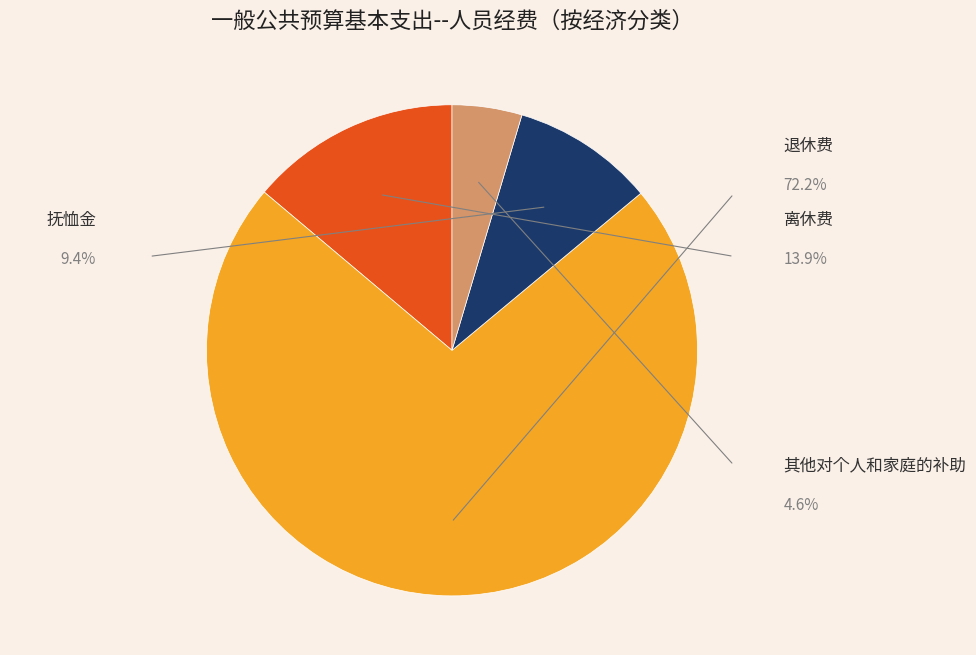

Does 退休费 account for over 50% of the chart?

Yes